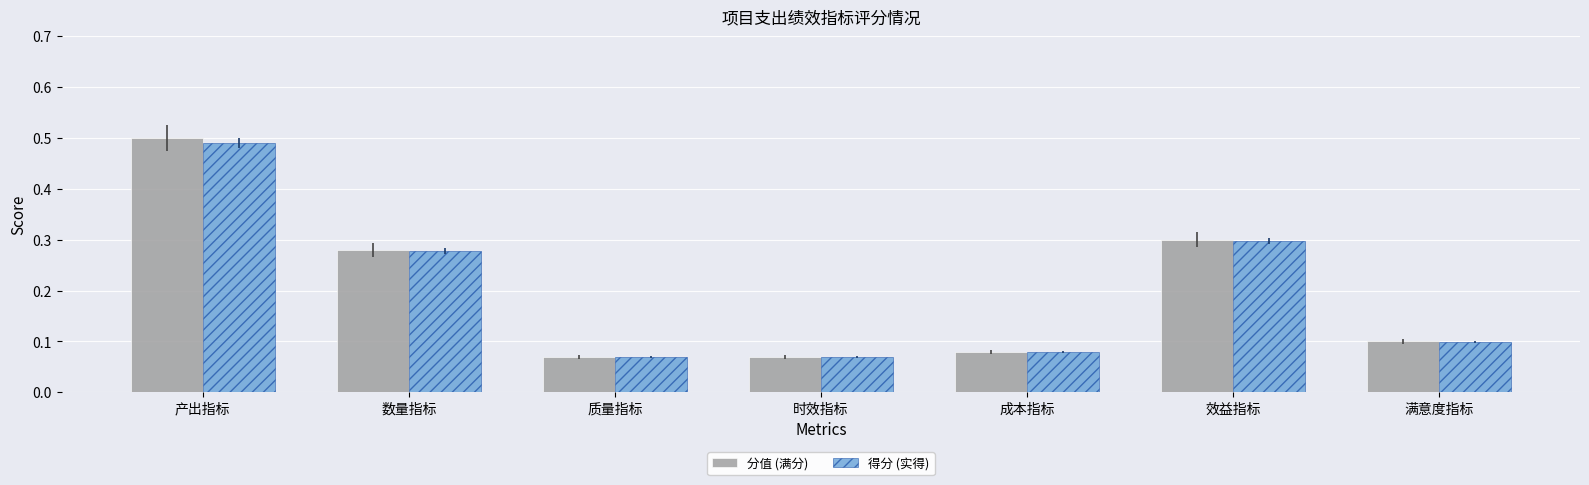

Count the 分值 (满分) values in the range 0 to 1.

7